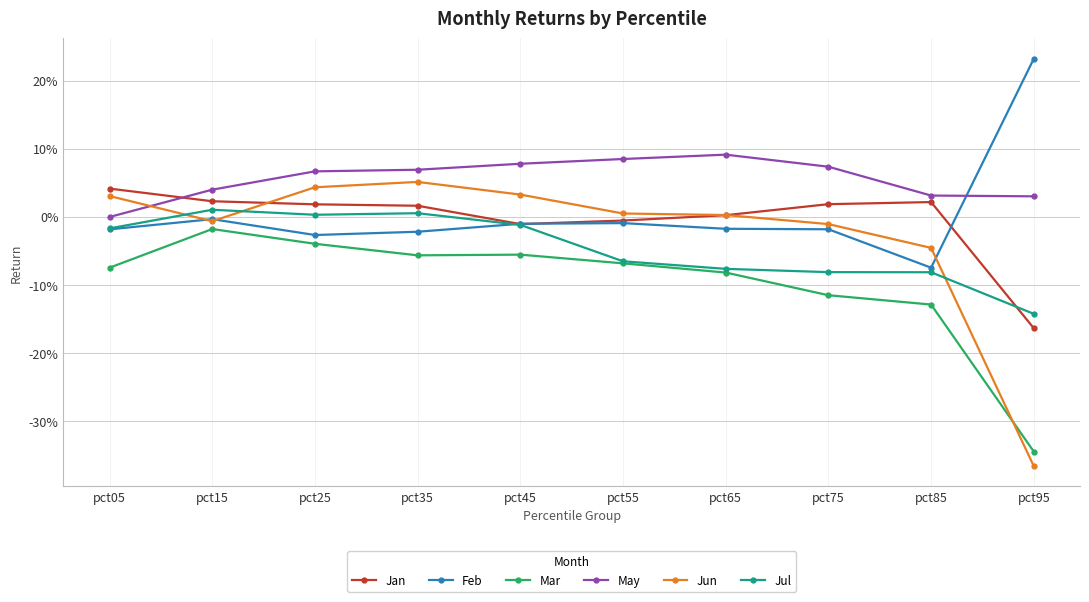

What are all the series names shown in the legend?

Jan, Feb, Mar, May, Jun, Jul